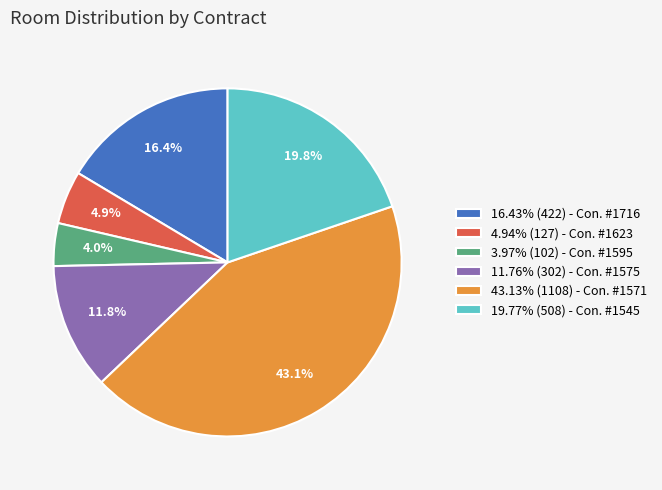

Is 4.94% (127) - Con. #1623 the majority of the pie?

No